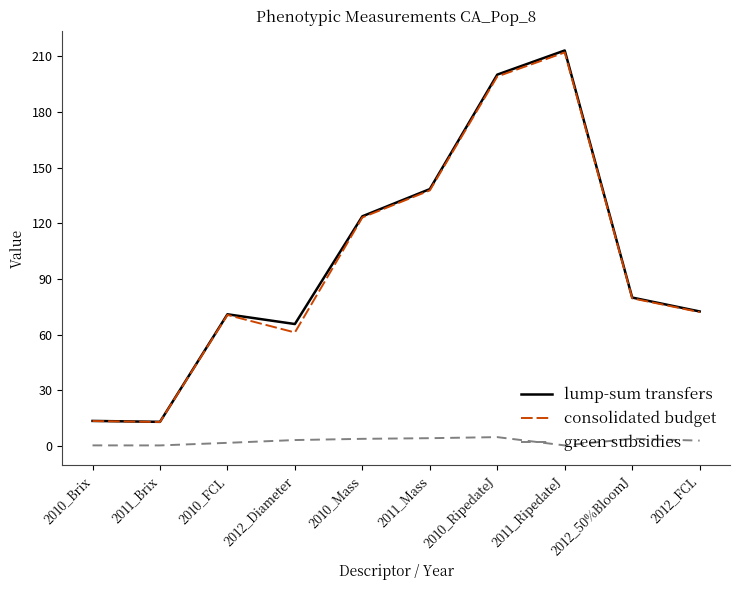

Is it true that lump-sum transfers equals 72.5 at 2012_FCL?

True